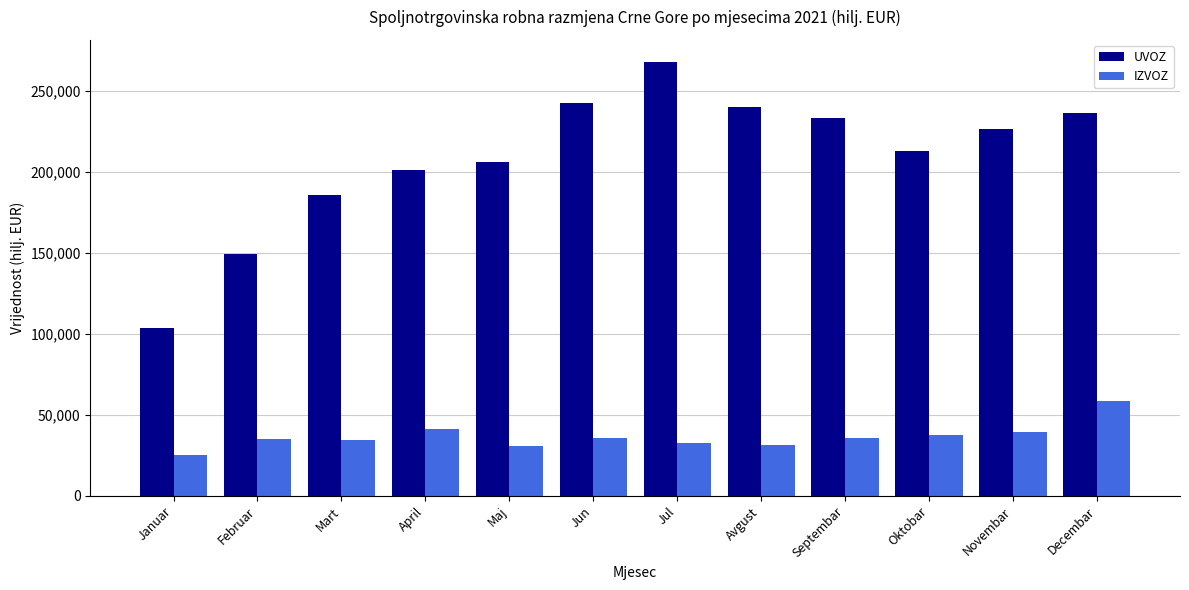

How many data points in IZVOZ are above 35872?

6